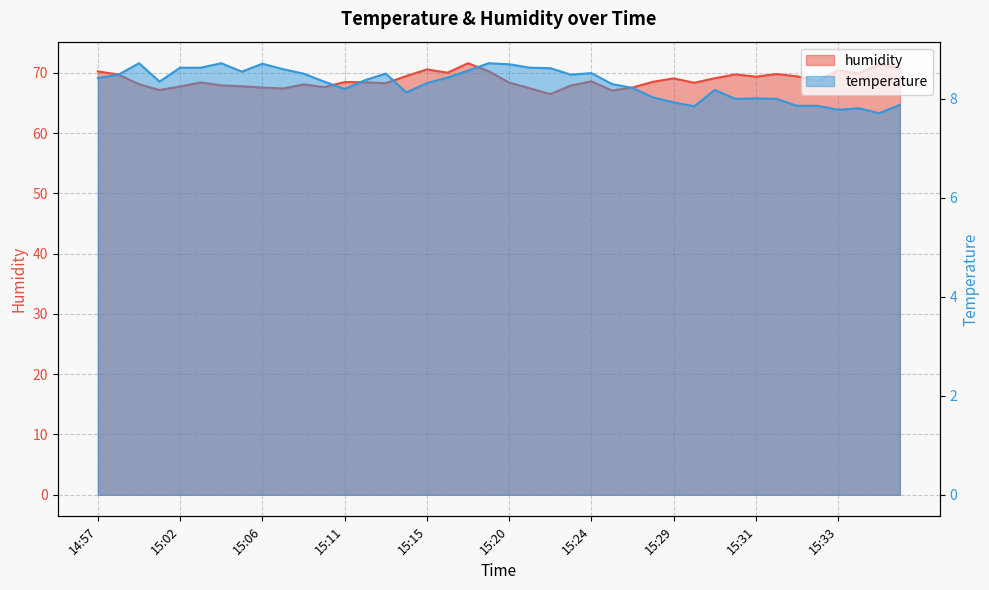

Reading left to right, what are all the values shown in this chart?

humidity: 70.2	69.7	68.1	67.1	67.7	68.4	67.9	67.8	67.6	67.4	68.1	67.6	68.5	68.4	68.3	69.5	70.6	70.0	71.6	70.3	68.4	67.4	66.5	67.9	68.6	67.1	67.6	68.5	69.1	68.3	69.1	69.7	69.4	69.8	69.4	68.7	70.4	69.9	71.4	70.8
temperature: 8.4	8.5	8.7	8.3	8.6	8.6	8.7	8.6	8.7	8.6	8.5	8.3	8.2	8.4	8.5	8.1	8.3	8.4	8.6	8.7	8.7	8.6	8.6	8.5	8.5	8.3	8.2	8.0	7.9	7.8	8.2	8.0	8.0	8.0	7.9	7.9	7.8	7.8	7.7	7.9